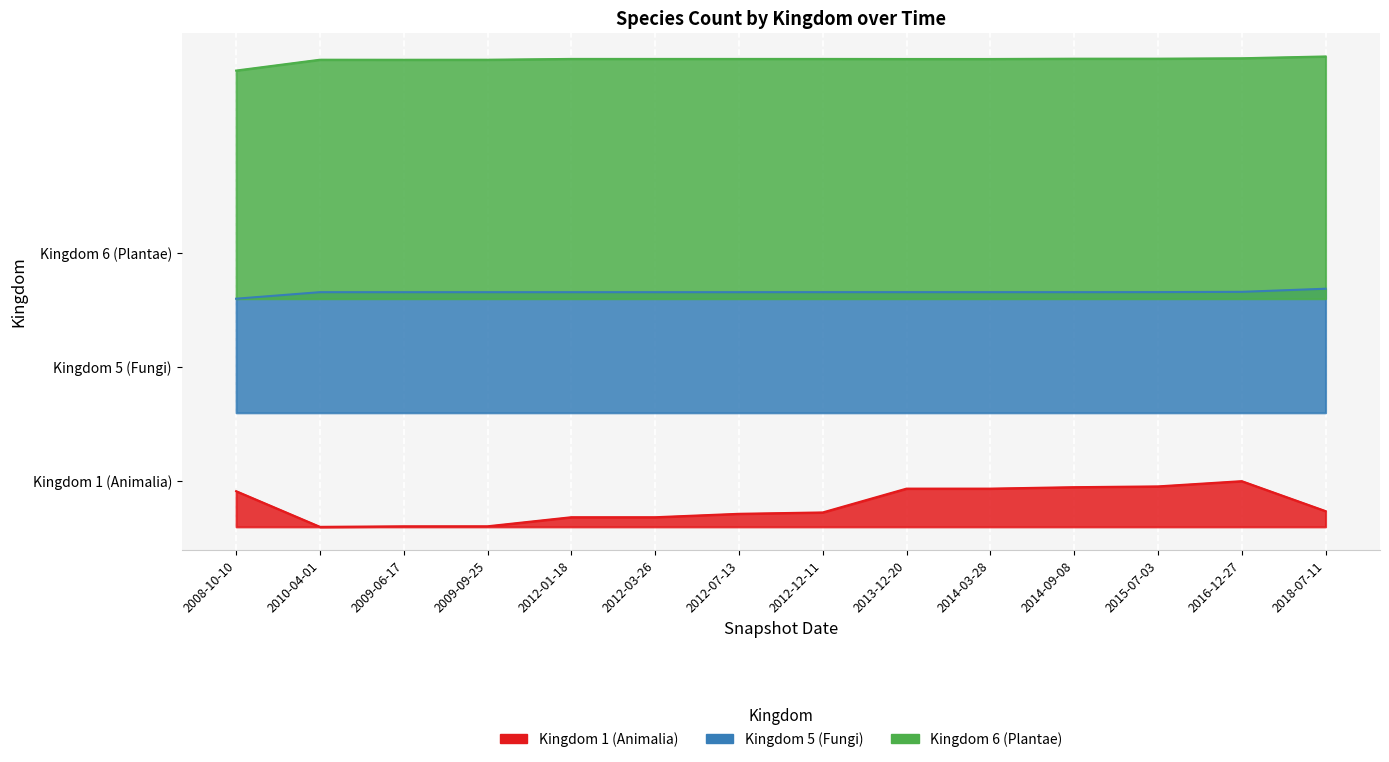

At which category is the sum across all series the highest?

2016-12-27